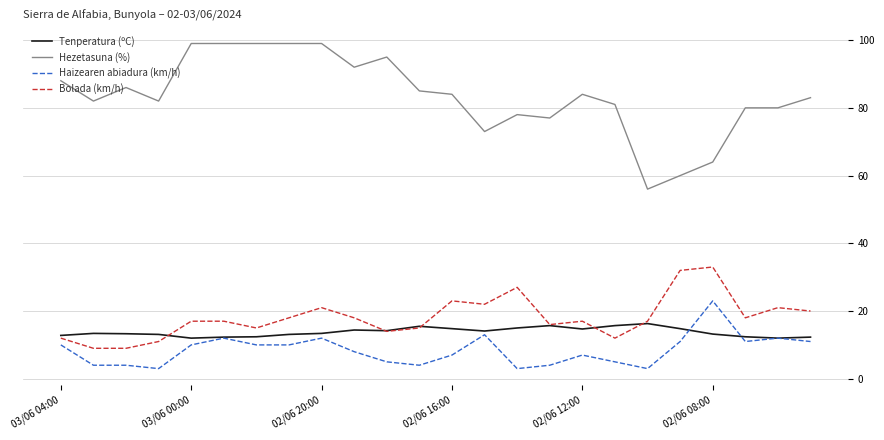

What is the lowest value of the Haizearen abiadura (km/h) series?

3.0